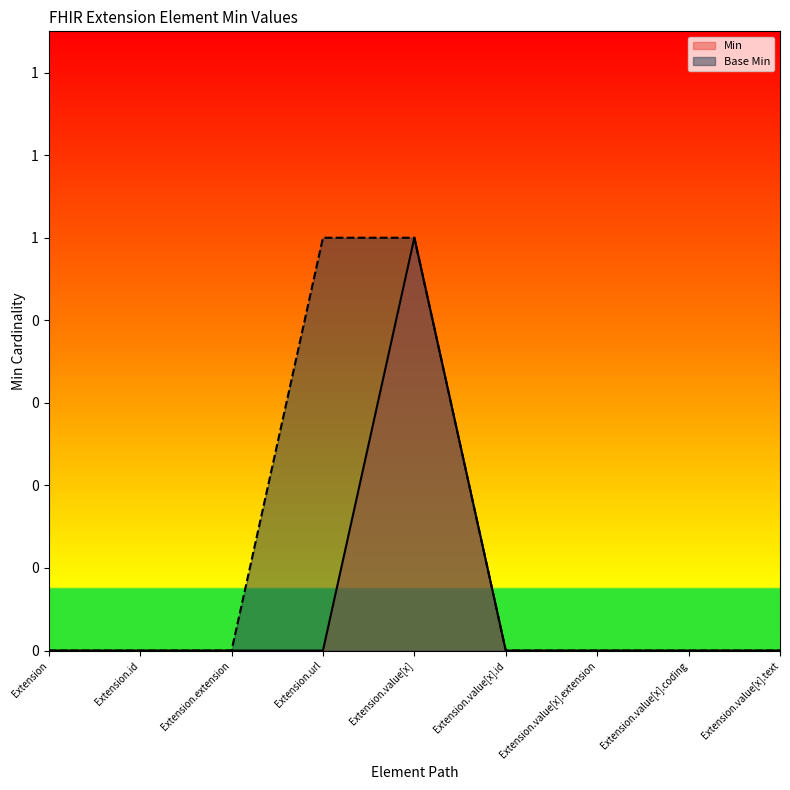

Is the value of Base Min at Extension.value[x].extension greater than the value of Min at Extension.extension?

No